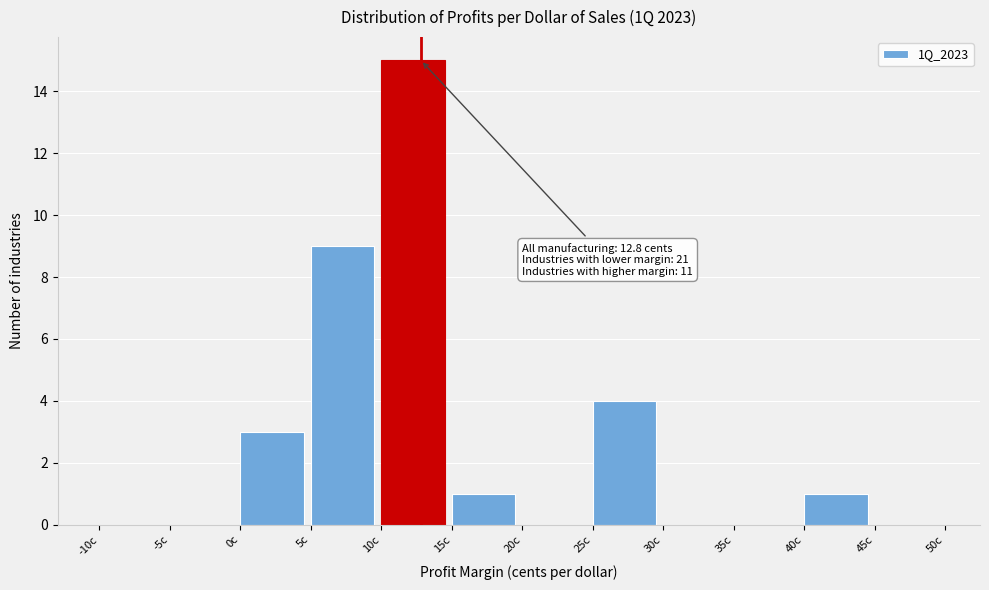

Over which range of the x-axis is the bar tallest?

10 to 15